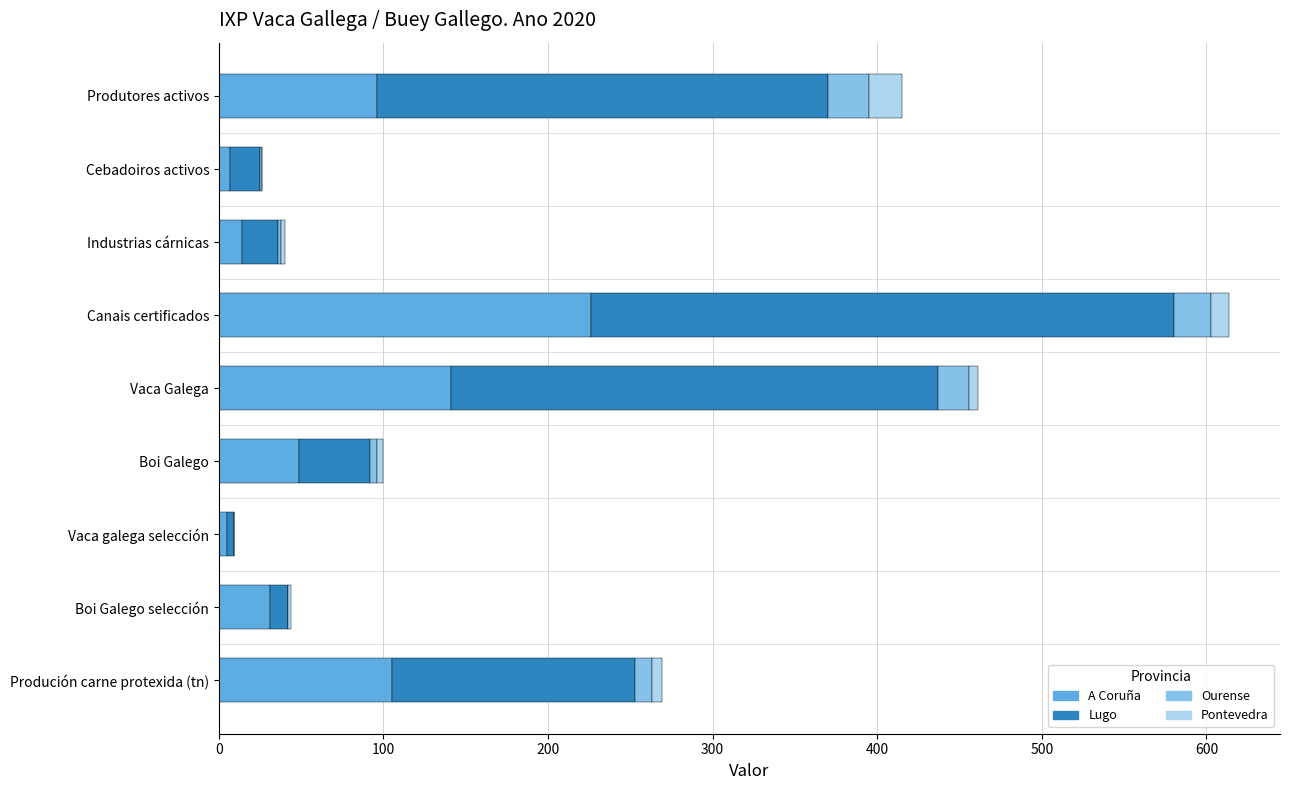

Count the number of categories in the chart.

9